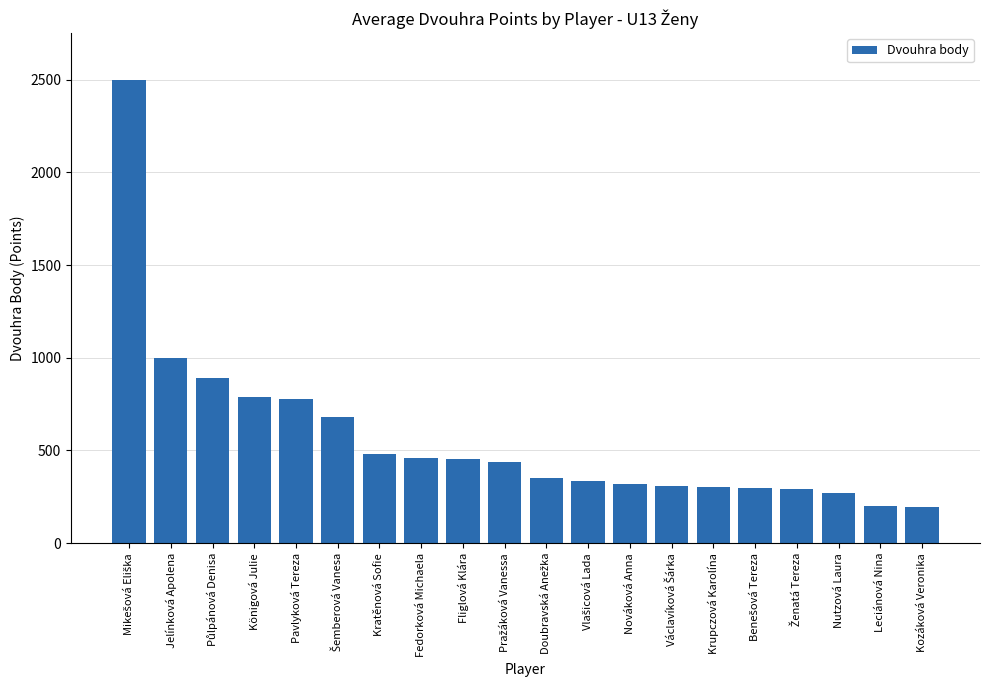

What is the greatest value displayed?

2500